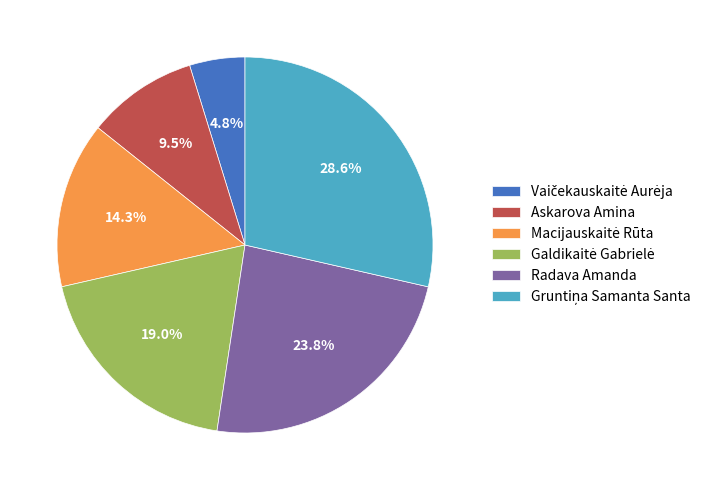

What percentage is NOT represented by Askarova Amina?

90.5%